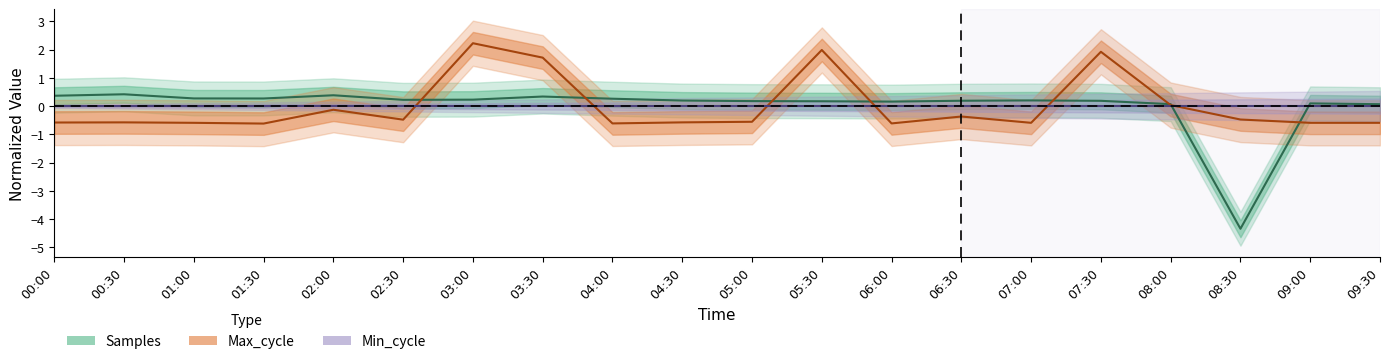

True or false: Samples and Max_cycle cross at least once.

True